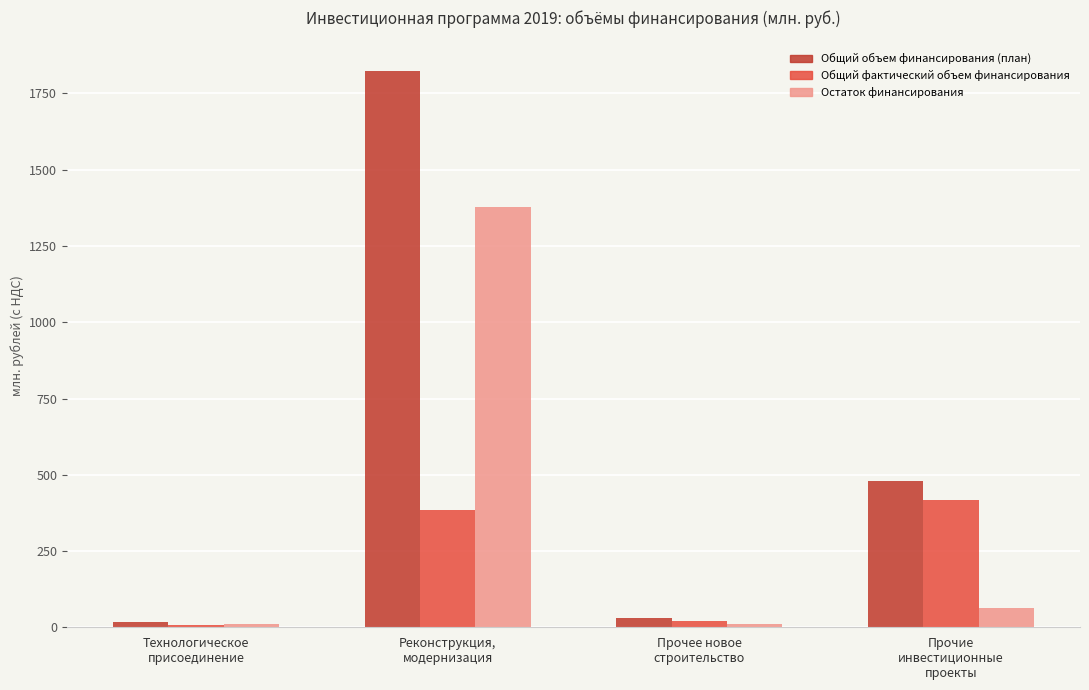

List the series in order of their peak value, highest first.

Общий объем финансирования (план), Остаток финансирования, Общий фактический объем финансирования